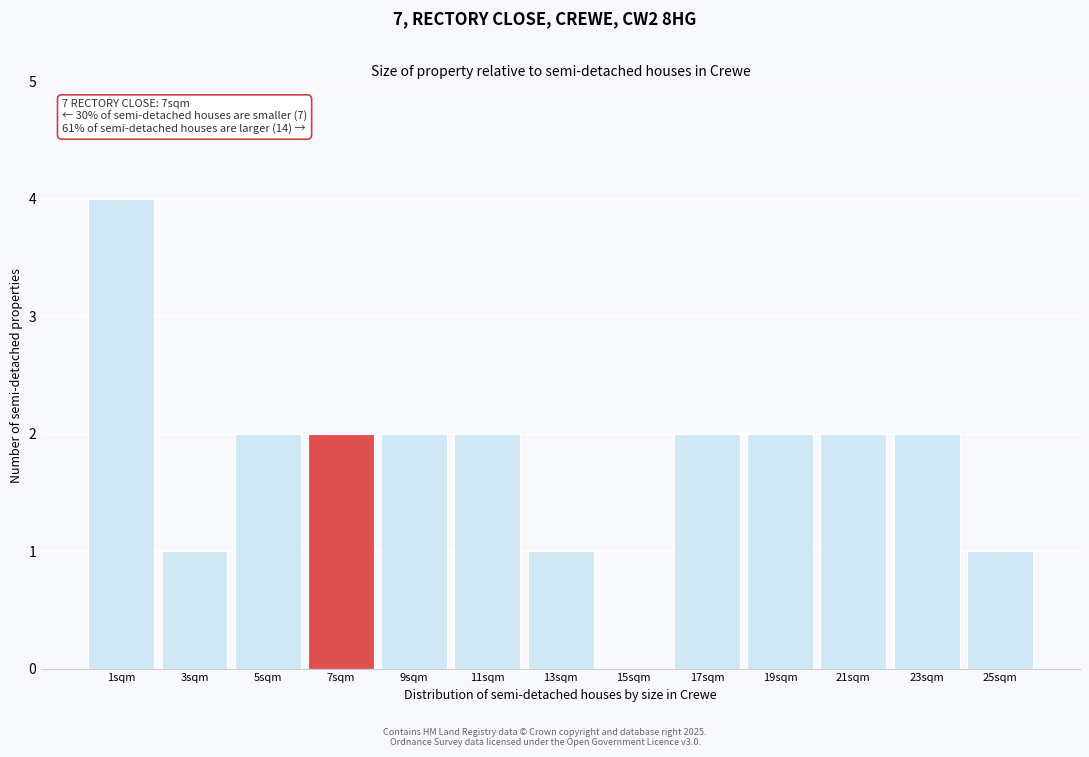

Reading right to left, extract all data points from this chart.

25sqm=1	23sqm=2	21sqm=2	19sqm=2	17sqm=2	15sqm=0	13sqm=1	11sqm=2	9sqm=2	7sqm=2	5sqm=2	3sqm=1	1sqm=4